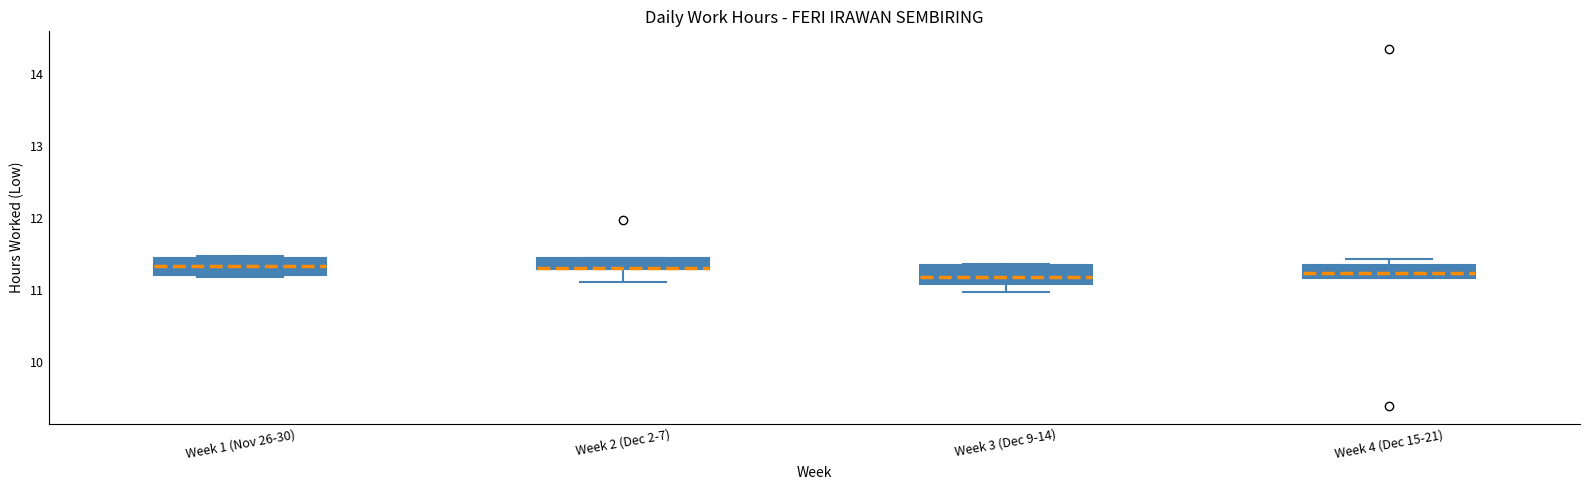

Where is the lower edge of the box for Week 1 (Nov 26-30) on the y-axis? The values are not printed on the chart, so give them approximately, as read against the axis.

11.2